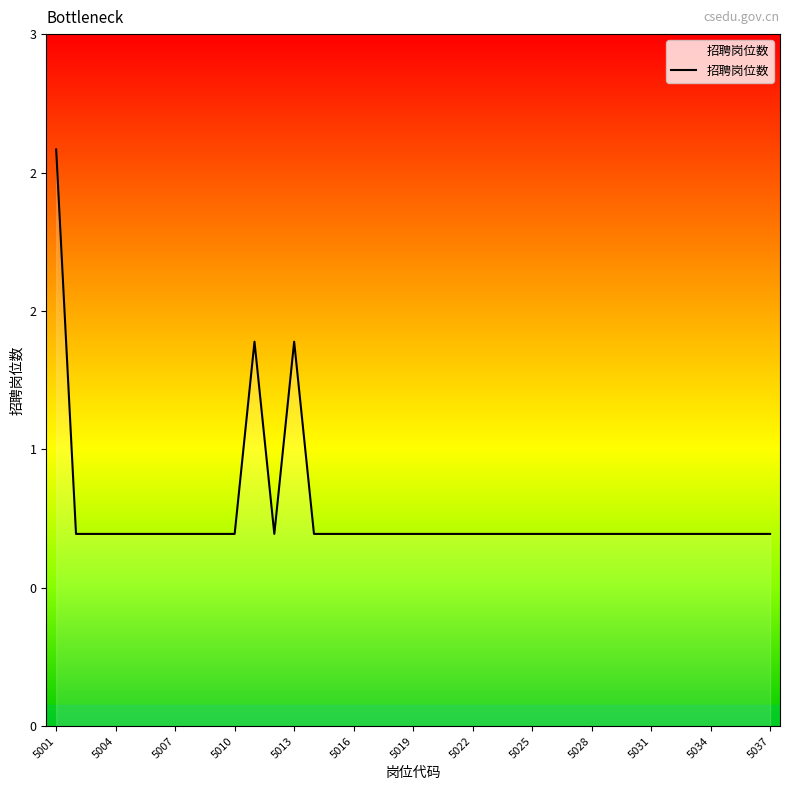

Does the chart have visible grid lines?

No